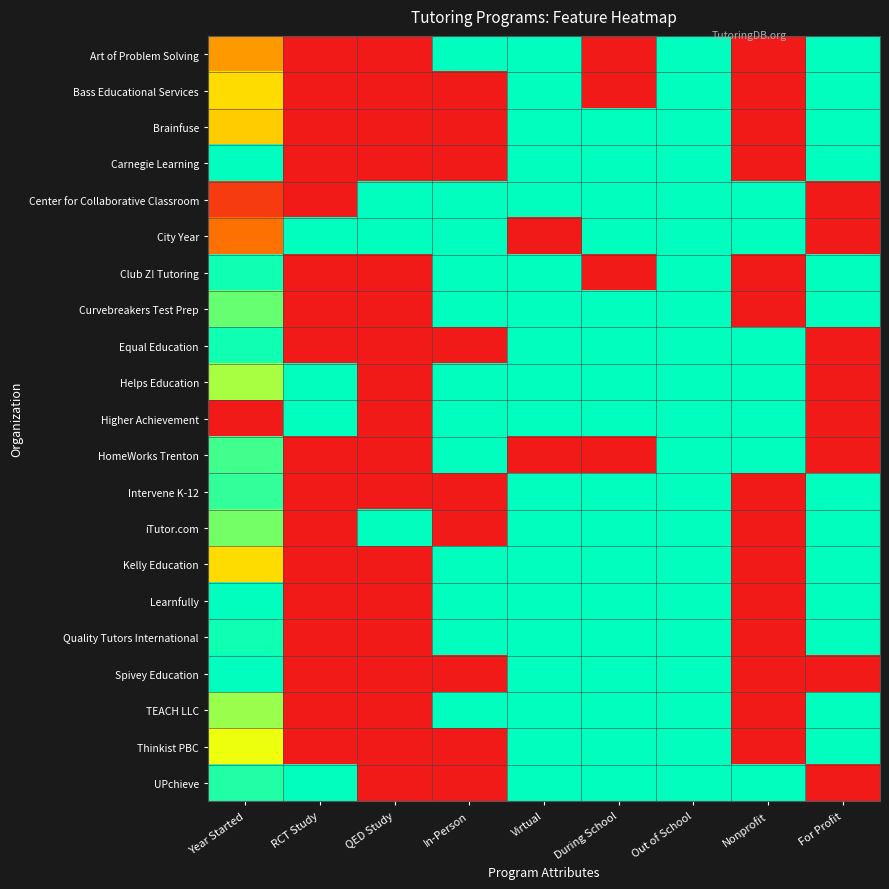

Rank the series at RCT Study from lowest to highest value.

Art of Problem Solving, Bass Educational Services, Brainfuse, Carnegie Learning, Center for Collaborative Classroom, Club Z! Tutoring, Curvebreakers Test Prep, Equal Education, HomeWorks Trenton, Intervene K-12, iTutor.com, Kelly Education, Learnfully, Quality Tutors International, Spivey Education, TEACH LLC, Thinkist PBC, City Year, Helps Education, Higher Achievement, UPchieve